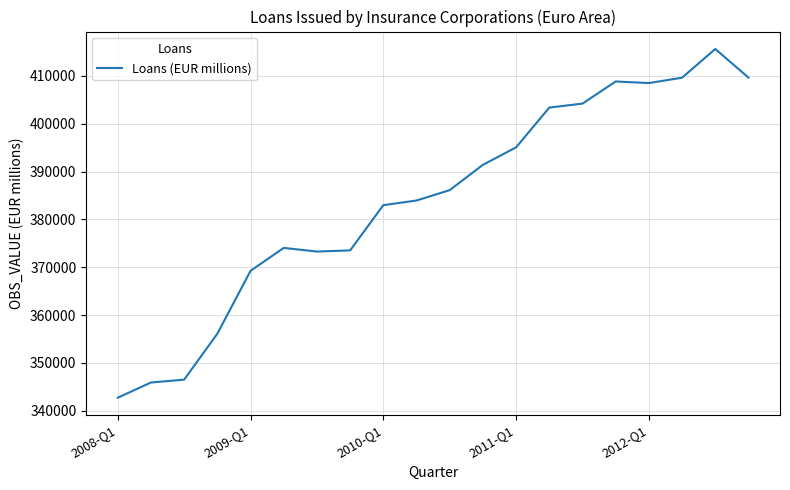

What is the greatest value displayed?

415639.0